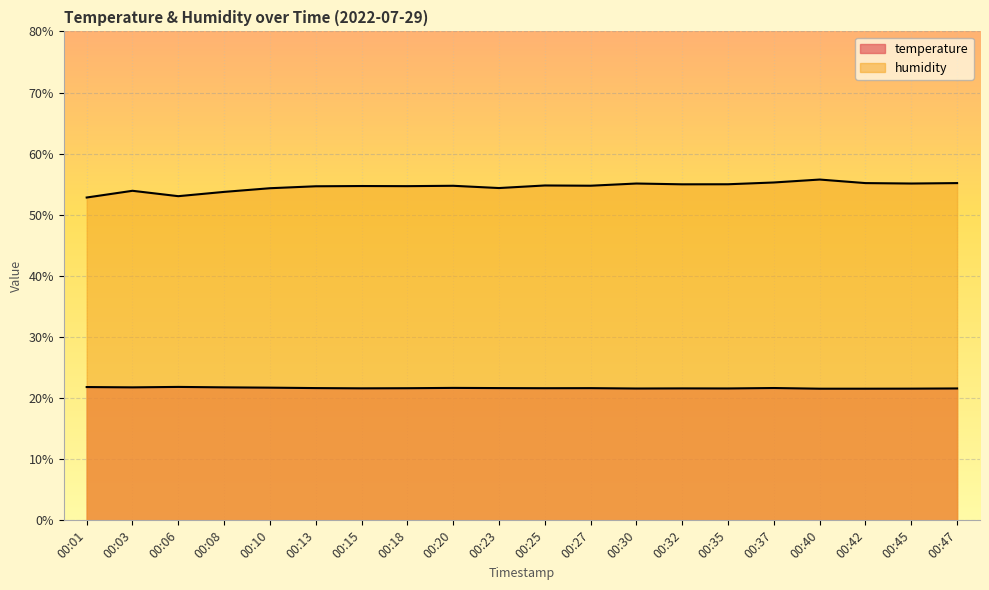

At which category does humidity reach its first local valley?

00:06